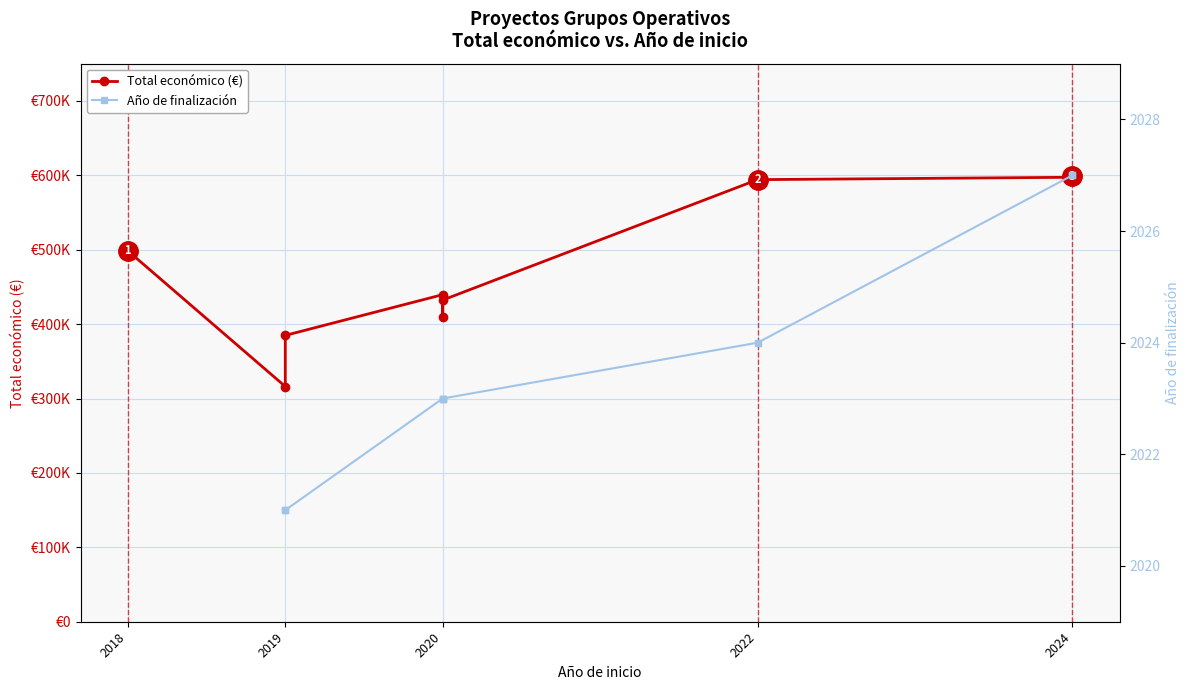

How many points are lower than both their immediate neighbors (excluding endpoints)?

2